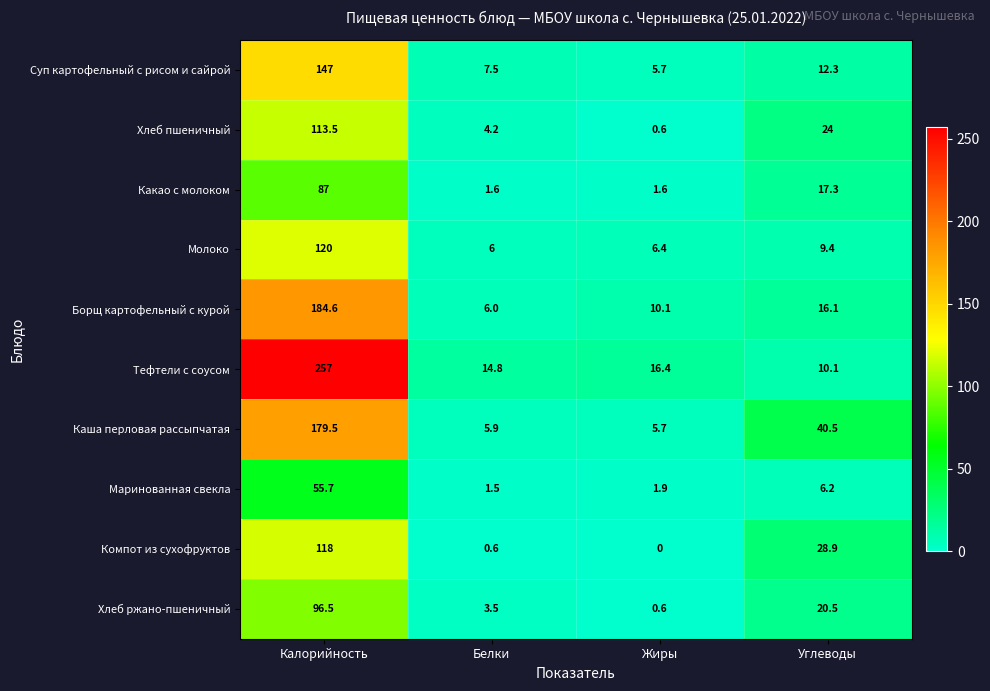

How many data points does each series have?

4